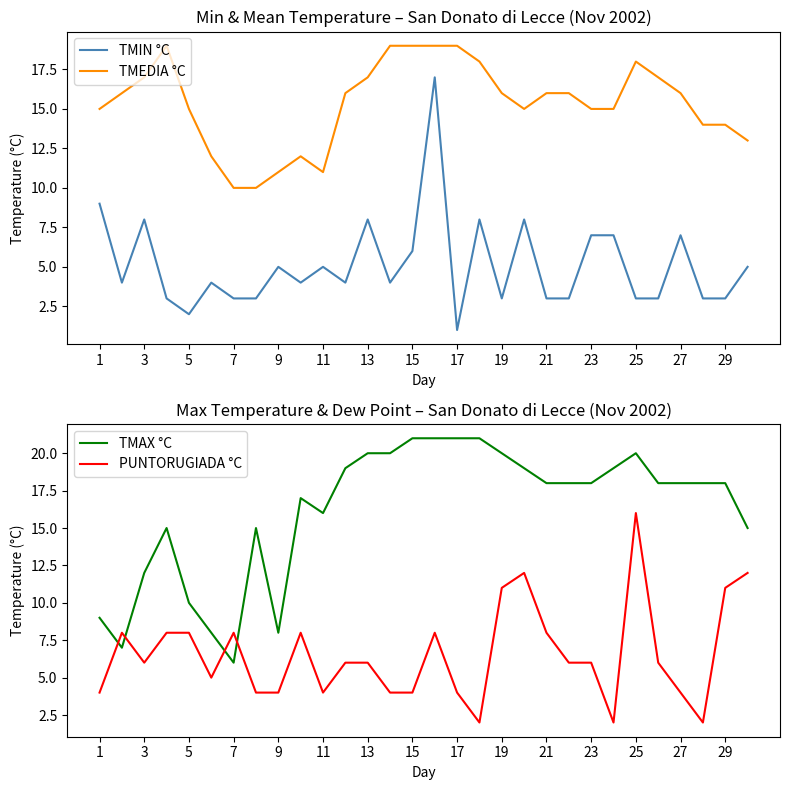

True or false: TMIN °C and TMEDIA °C cross at least once.

False